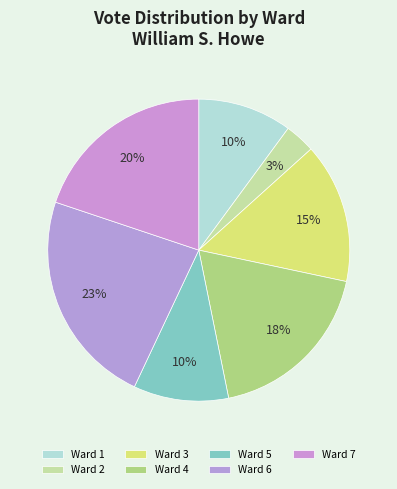

What percentage is the Ward 3 slice, to the nearest percent?

15%